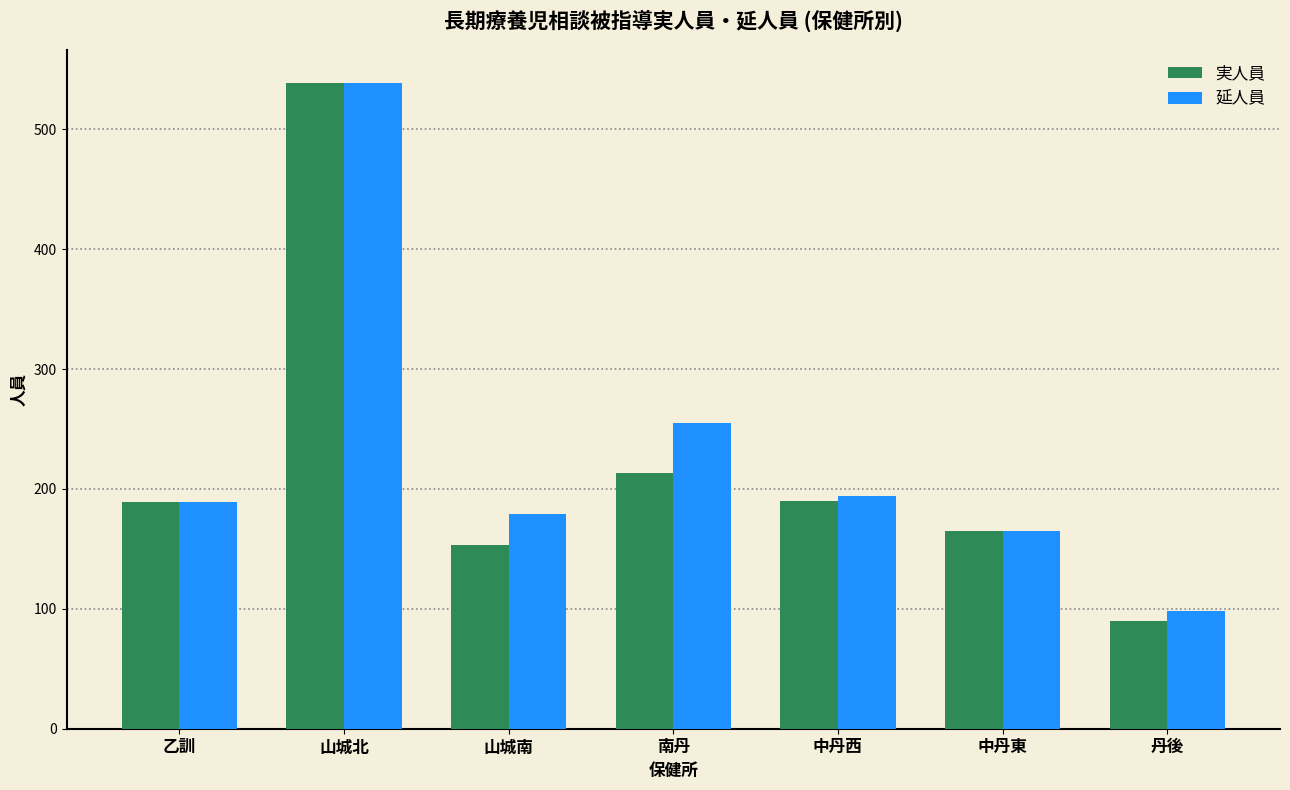

How many bars are there in each group?

2